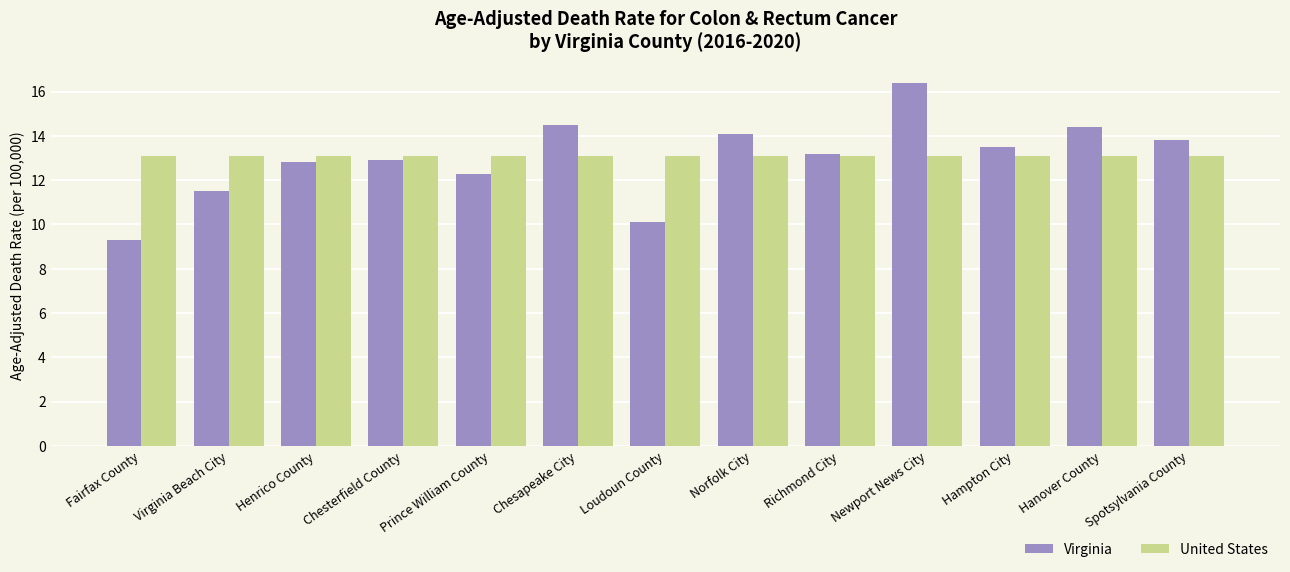

Which series has the widest spread of values?

Virginia